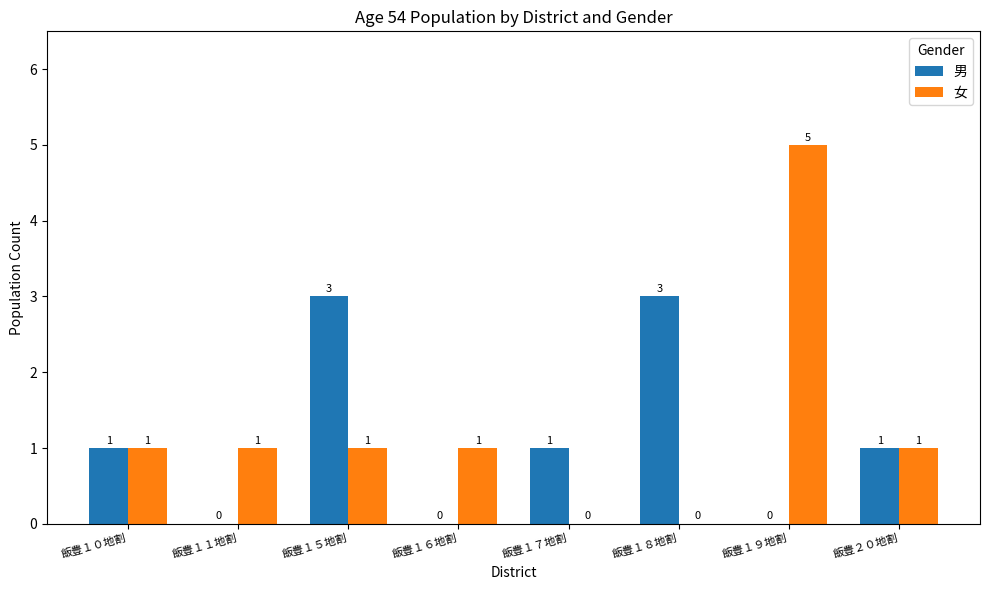

How many 女 values are between 1 and 2?

5